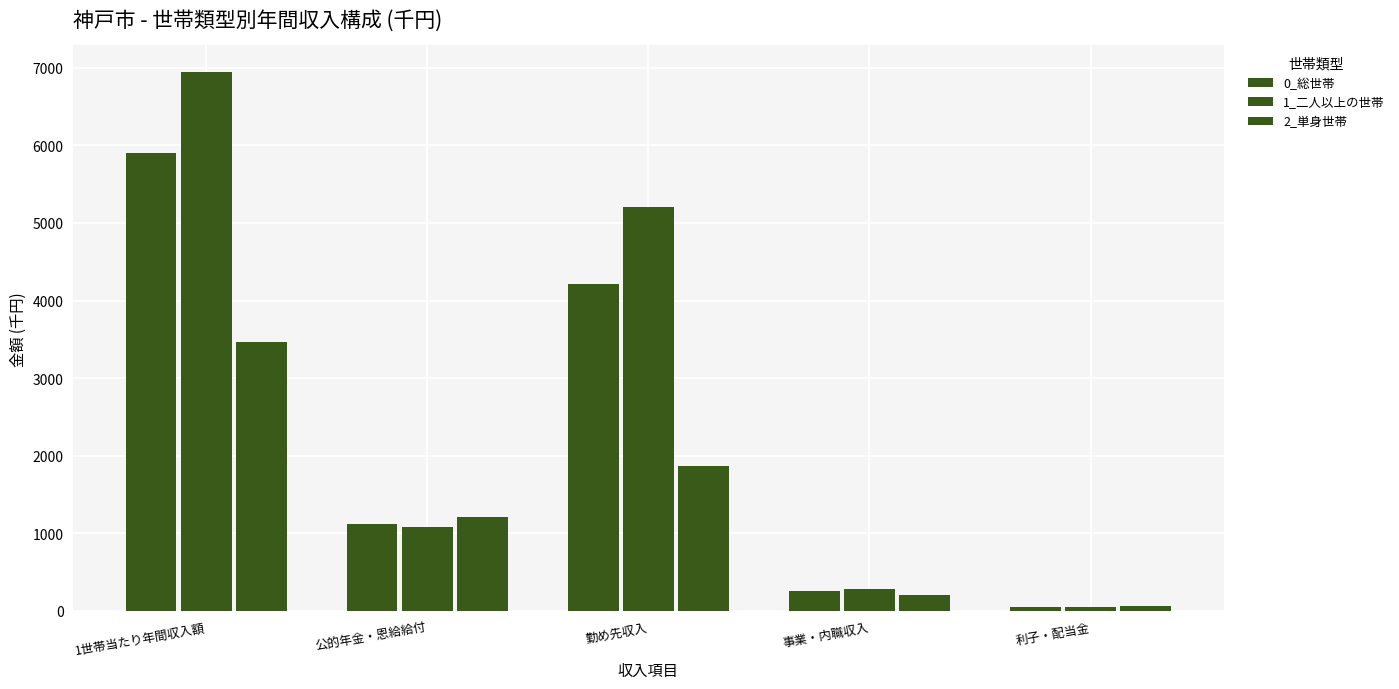

How many bars are there in each group?

3